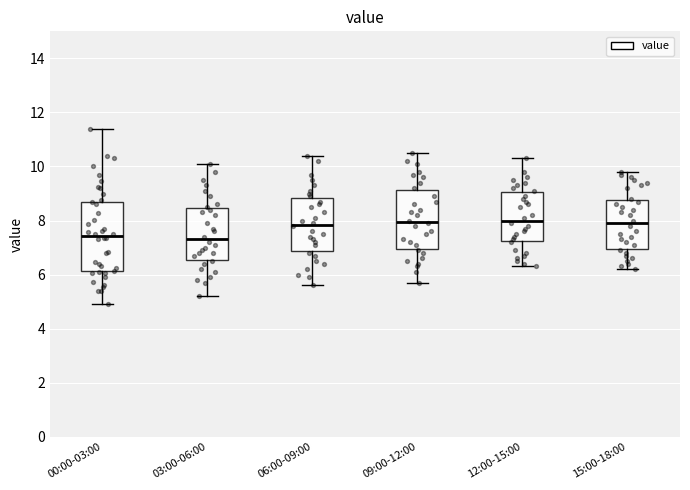

Which box is the tallest, from its lower edge to its upper edge?

00:00-03:00